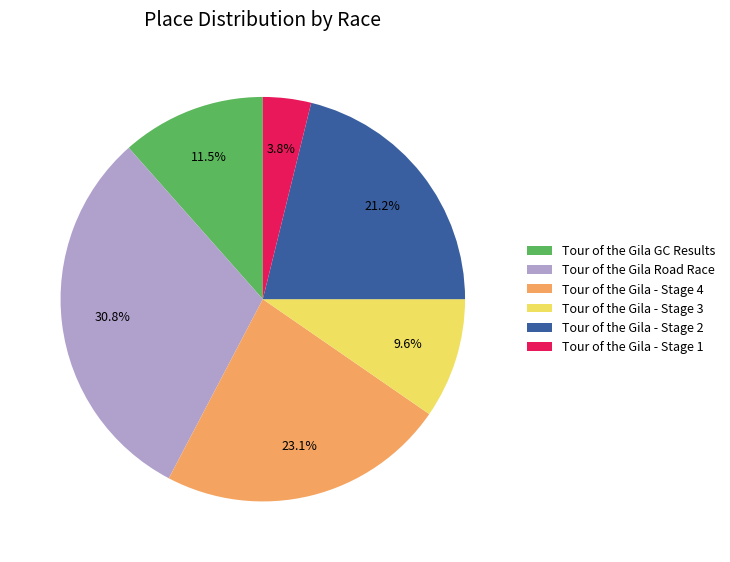

To the nearest percent, what portion does Tour of the Gila - Stage 3 represent?

10%